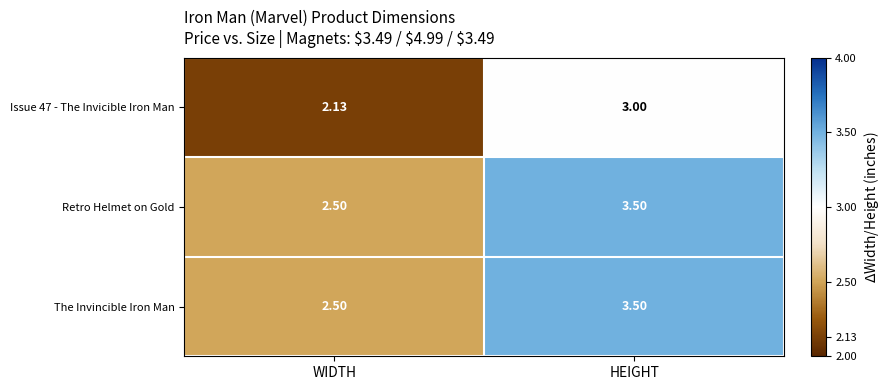

What is the total value across all series at HEIGHT?

10.0